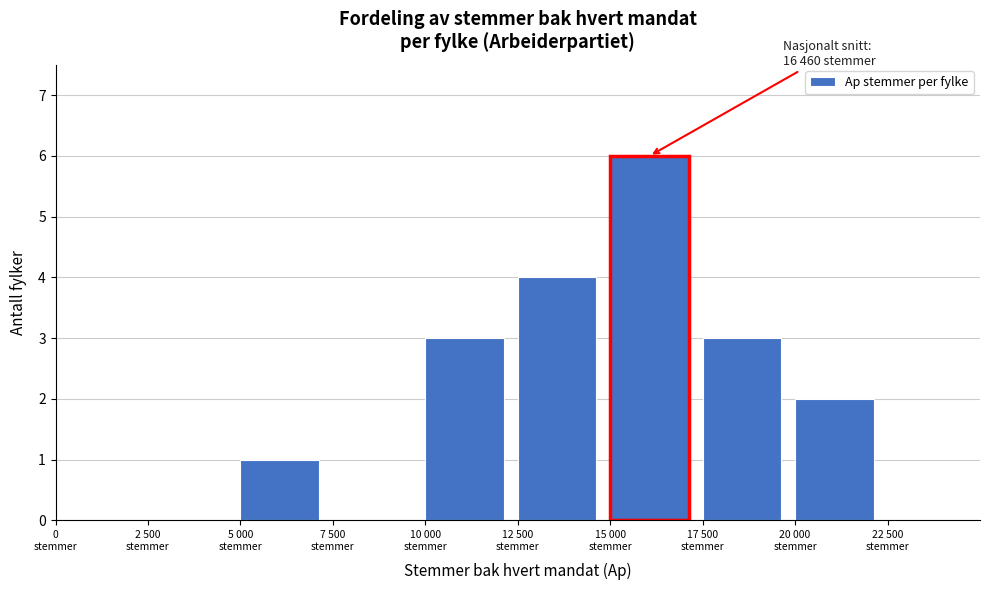

What is the sum of all values?

19